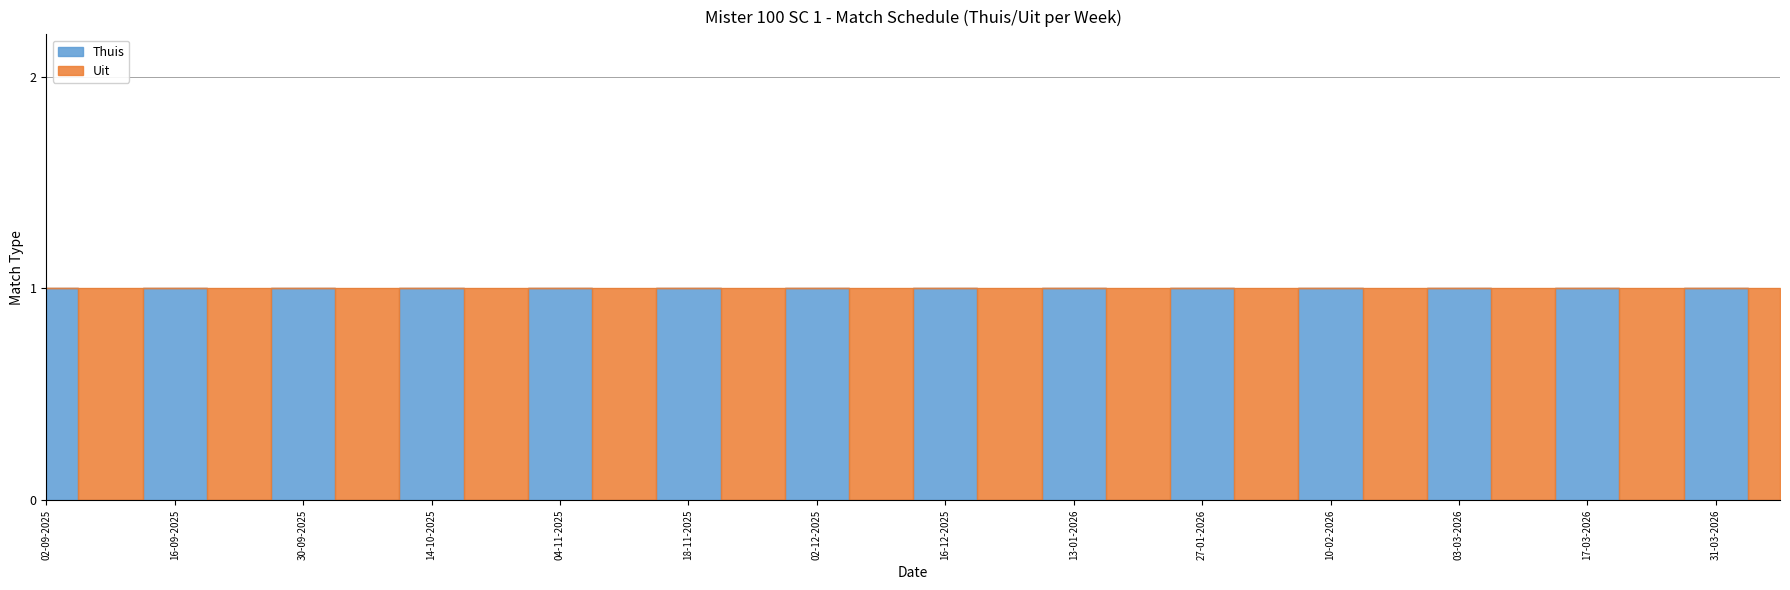

How many positive values does the Uit series have?

14